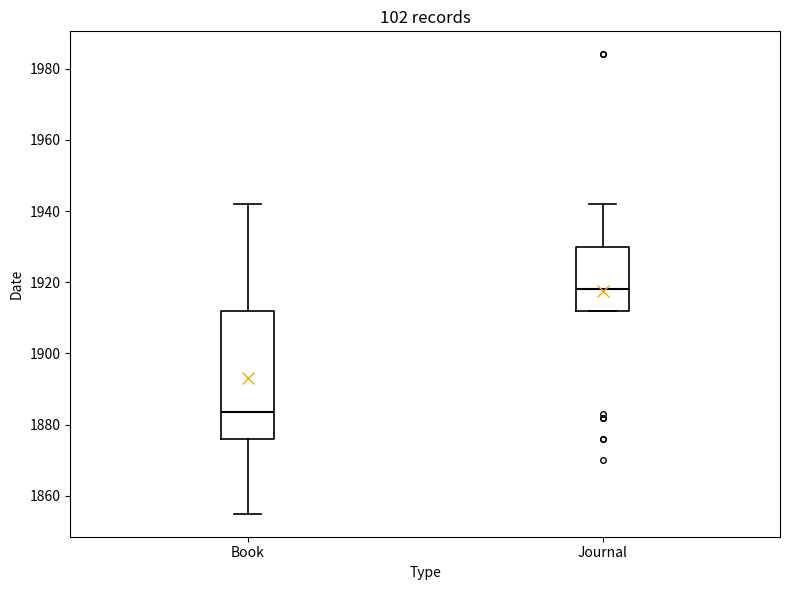

Which box's median line is the highest?

Journal